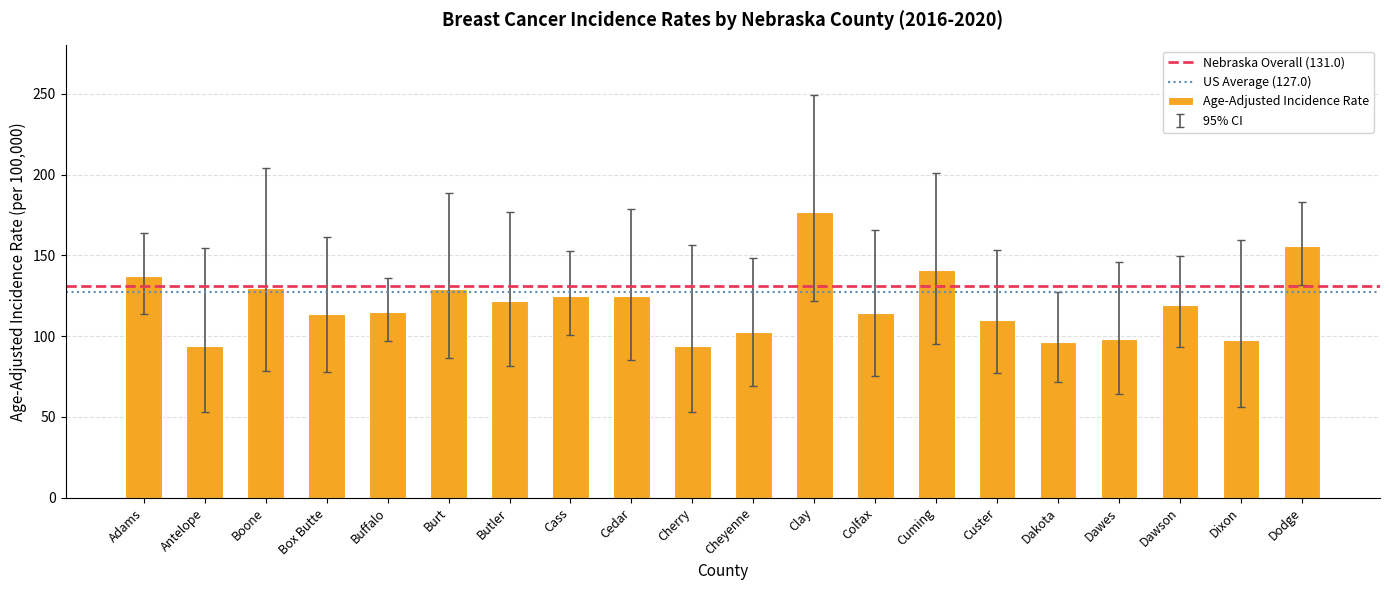

What is the change in value from Butler to Dawes?

-23.6